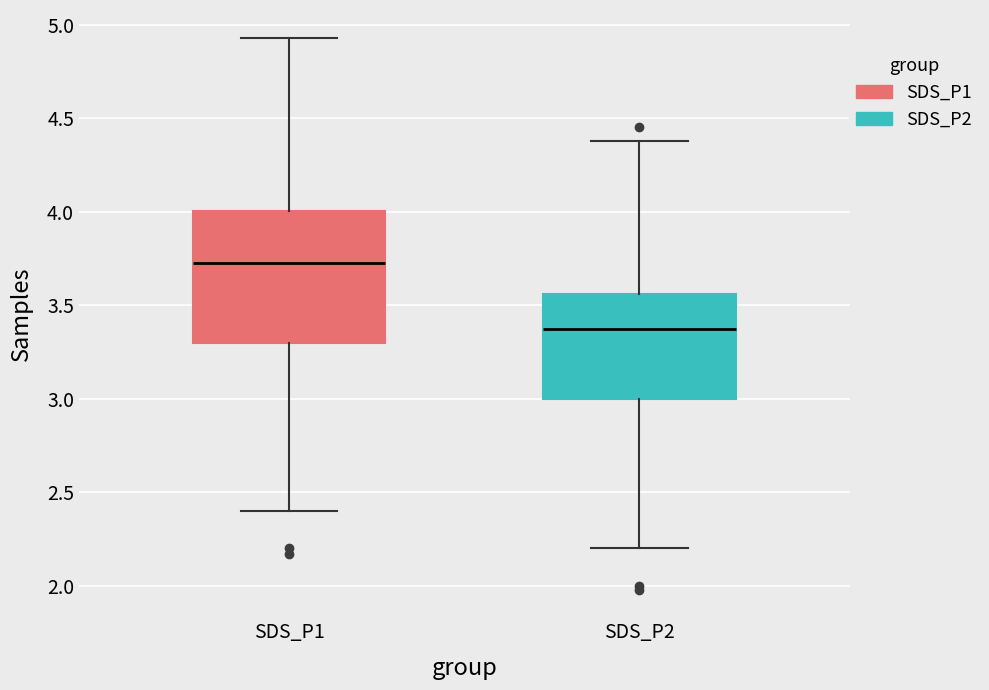

Where is the upper edge of the box for SDS_P1 on the y-axis? The values are not printed on the chart, so give them approximately, as read against the axis.

4.00